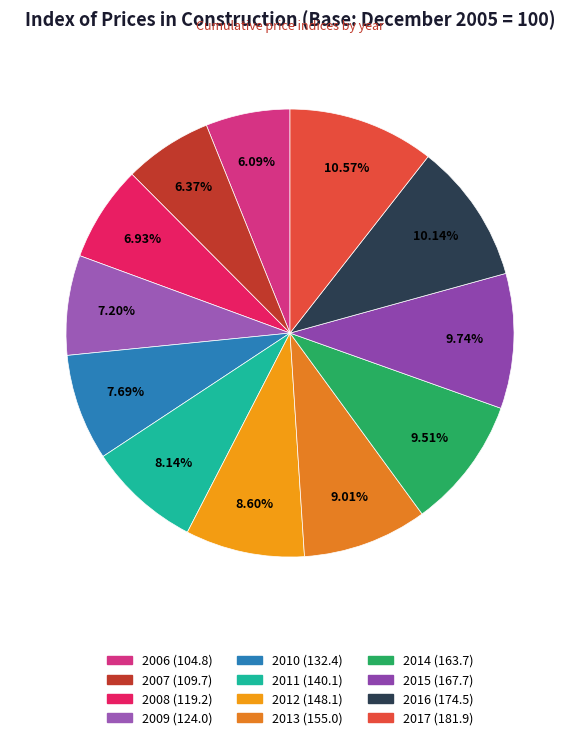

Is 2016 the majority of the pie?

No